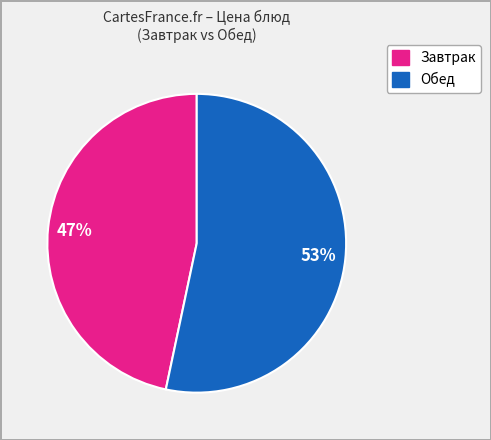

Is there any slice that represents more than half of the pie?

Yes